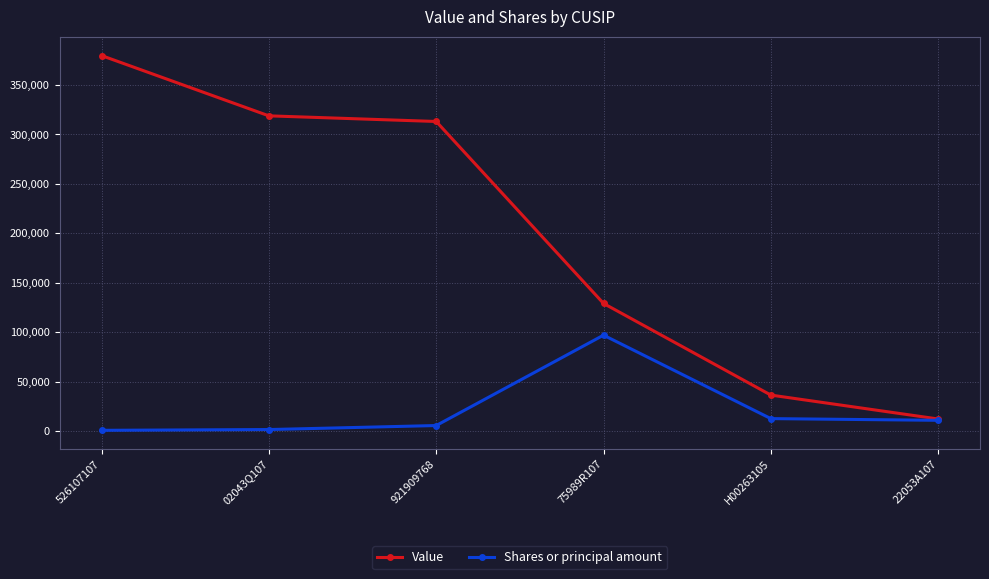

At 02043Q107, list the series in order from smallest to largest.

Shares or principal amount, Value